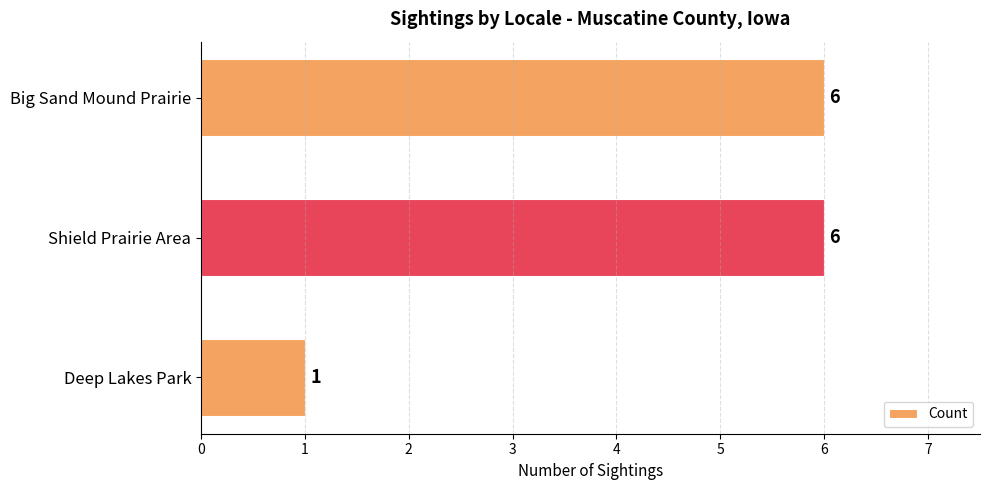

Are the bars horizontal?

Yes